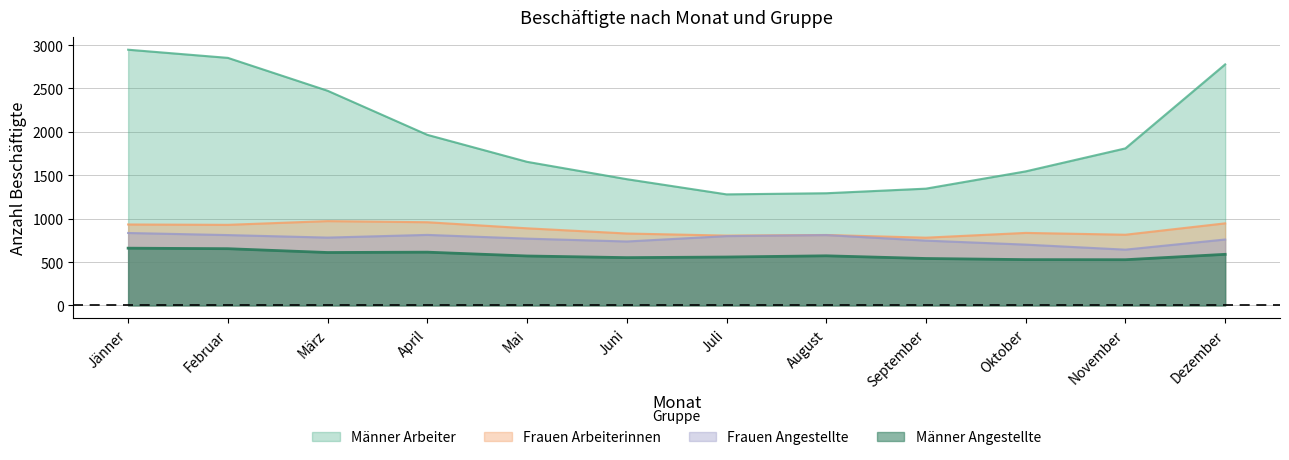

Reading right to left, list all the values displayed in this chart.

Männer Angestellte: Dezember=589	November=527	Oktober=528	September=541	August=572	Juli=558	Juni=551	Mai=570	April=614	März=610	Februar=654	Jänner=660
Männer Arbeiter: Dezember=2778	November=1810	Oktober=1545	September=1346	August=1293	Juli=1280	Juni=1455	Mai=1655	April=1966	März=2474	Februar=2853	Jänner=2947
Frauen Angestellte: Dezember=760	November=643	Oktober=701	September=747	August=811	Juli=799	Juni=737	Mai=770	April=813	März=782	Februar=811	Jänner=835
Frauen Arbeiterinnen: Dezember=946	November=815	Oktober=836	September=781	August=812	Juli=805	Juni=829	Mai=889	April=959	März=972	Februar=929	Jänner=933